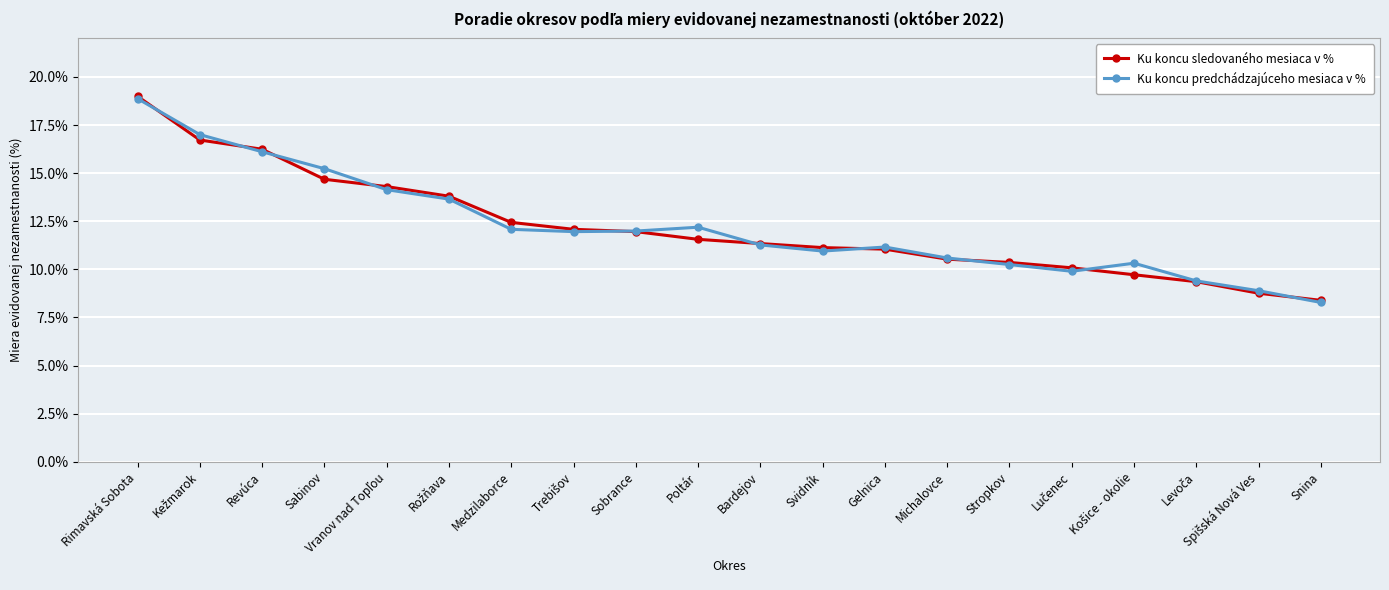

What is the value of the Ku koncu sledovaného mesiaca v % point at the 7th from the left?

12.4